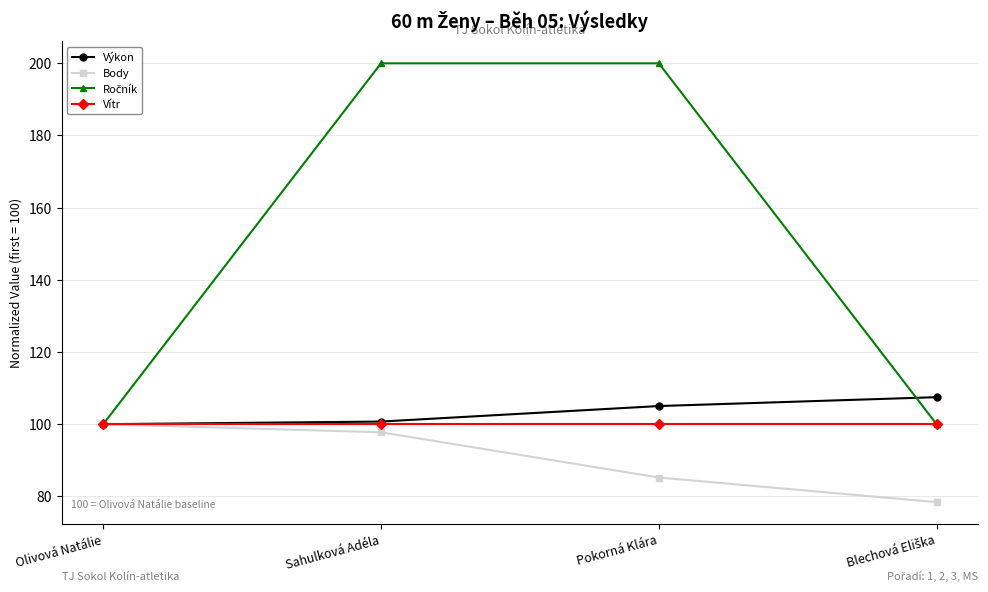

What is the label of the 2nd point from the right?

Pokorná Klára